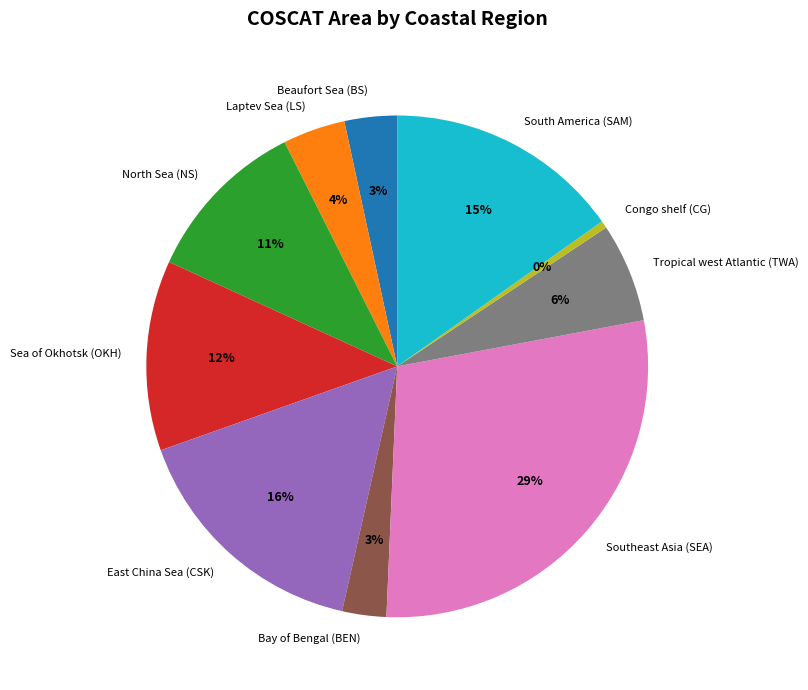

Combined, do Congo shelf (CG) and South America (SAM) account for over 50%?

No